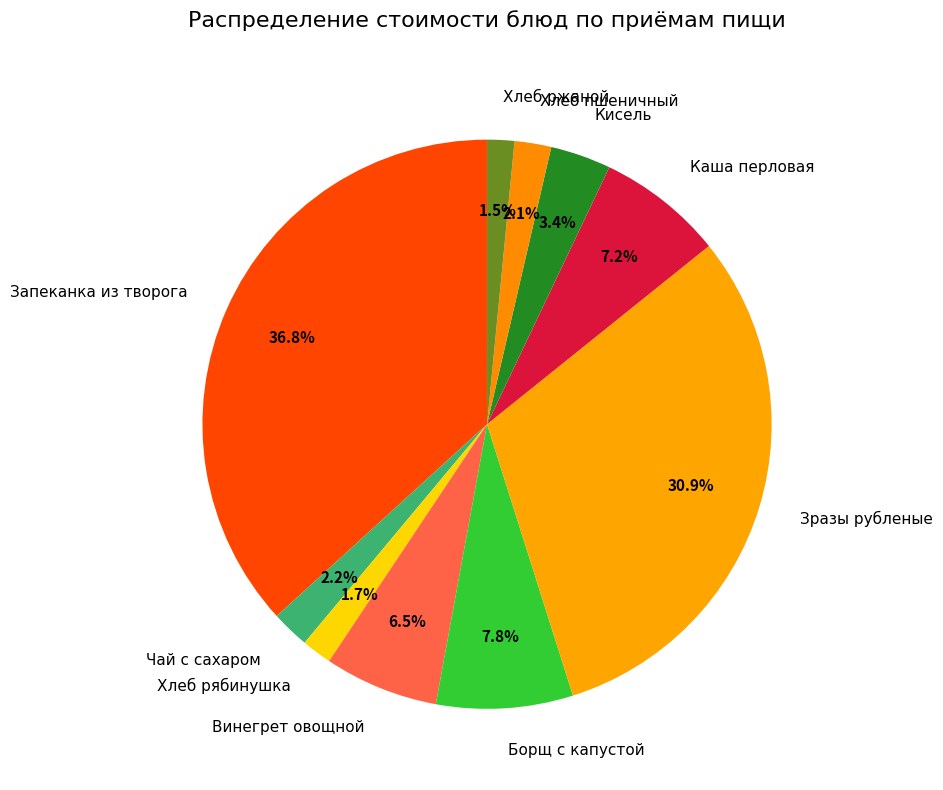

How many segments does this pie chart have?

10